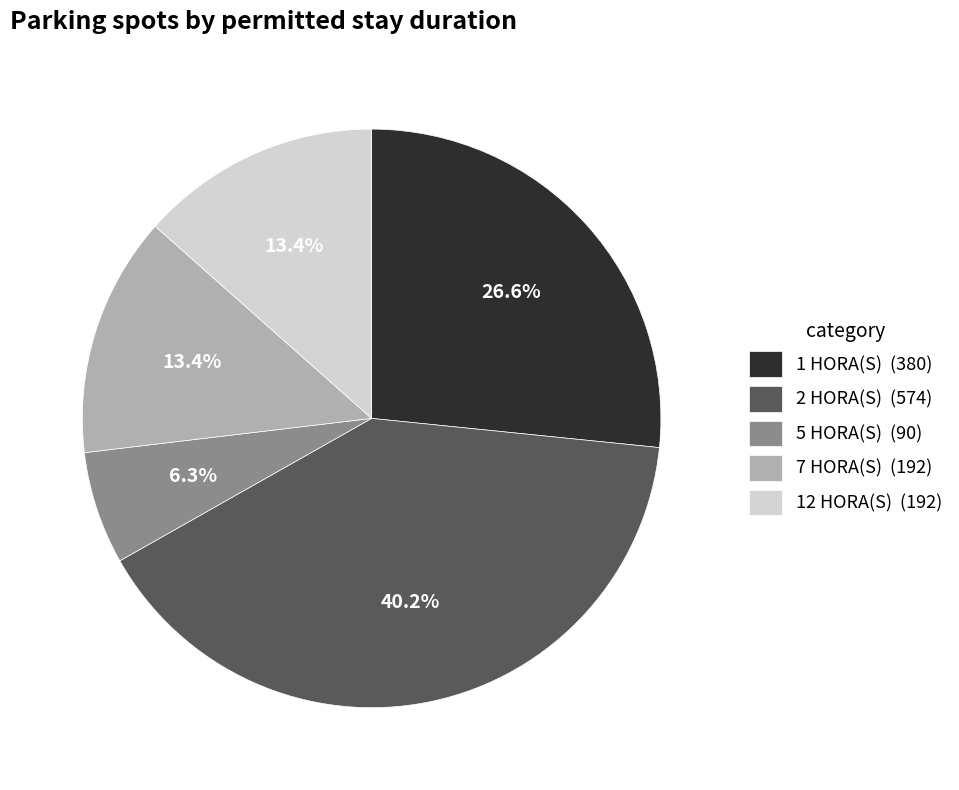

Is there a majority slice in this chart?

No